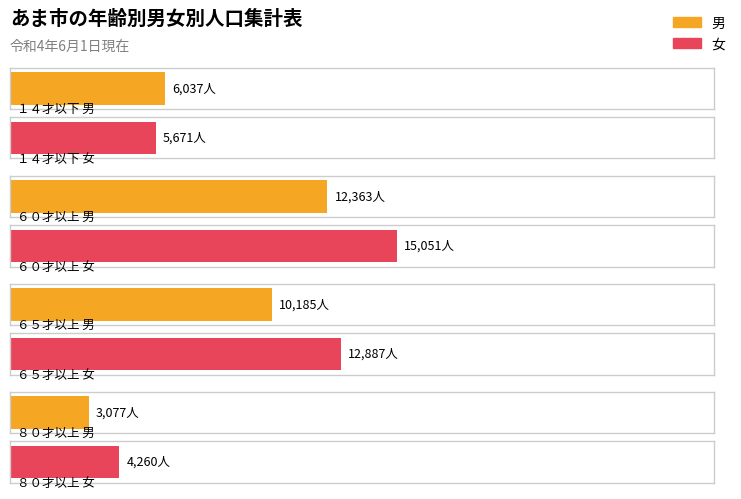

What position from the left is ６０才以上?

2